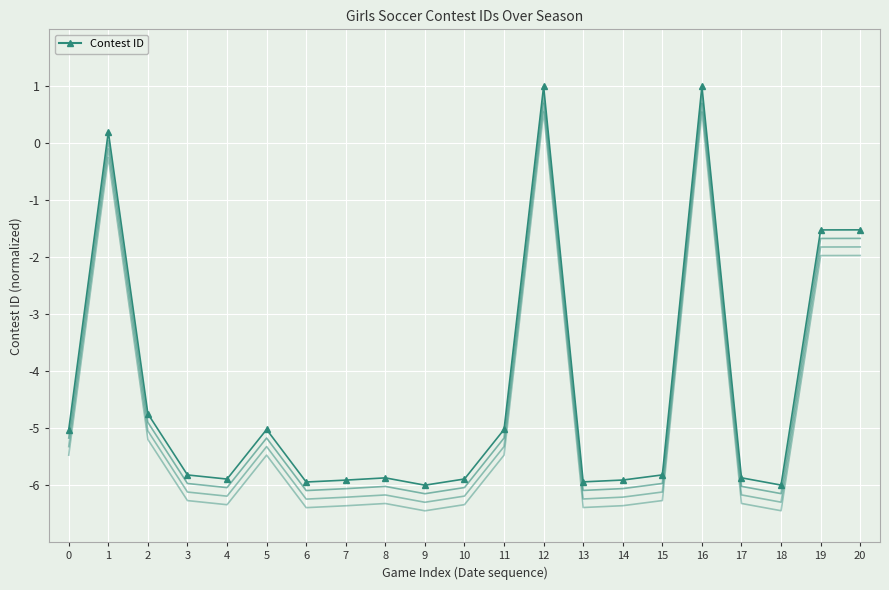

The chart shows a value of -1.6 at 3. True or false?

False